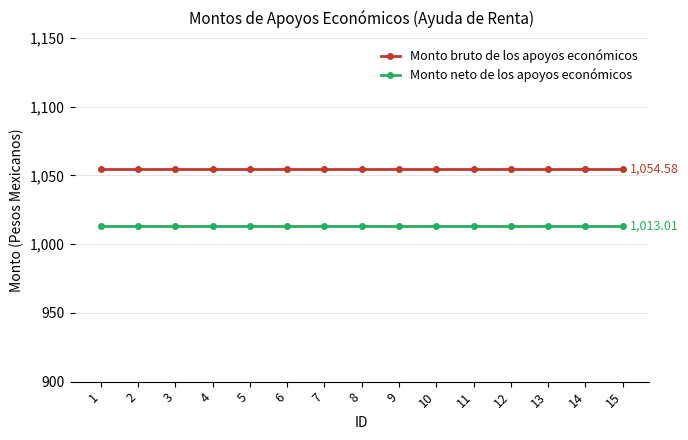

What is the sum of all Monto bruto de los apoyos económicos values?

15818.7